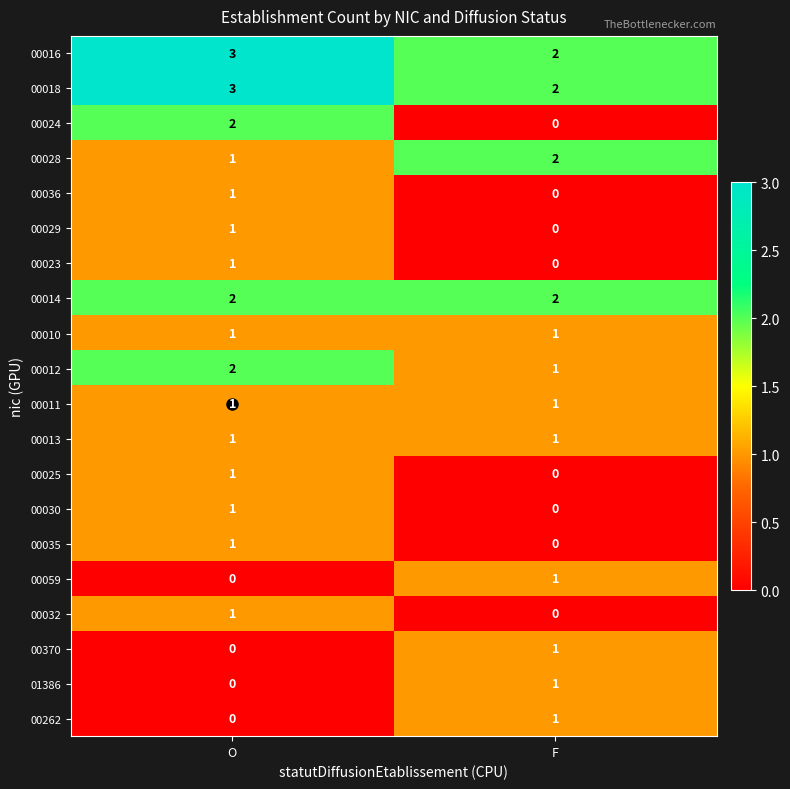

Which series changed the most between O and F?

00024